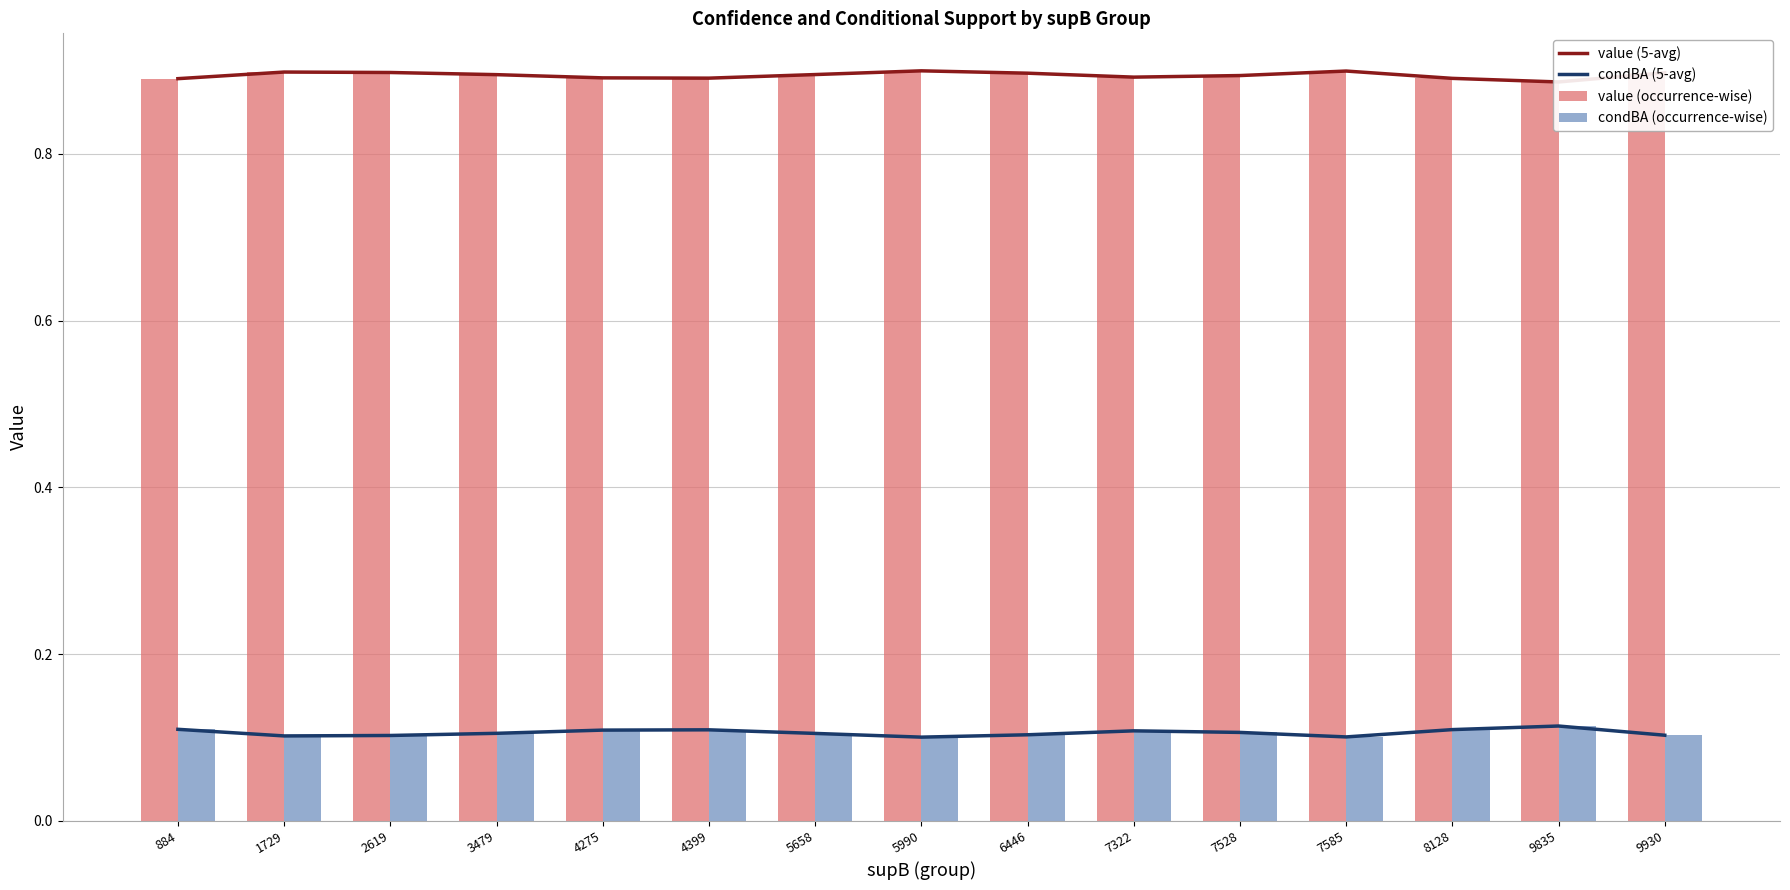

The value (occurrence-wise) series shows 0.9 at 3479. True or false?

True